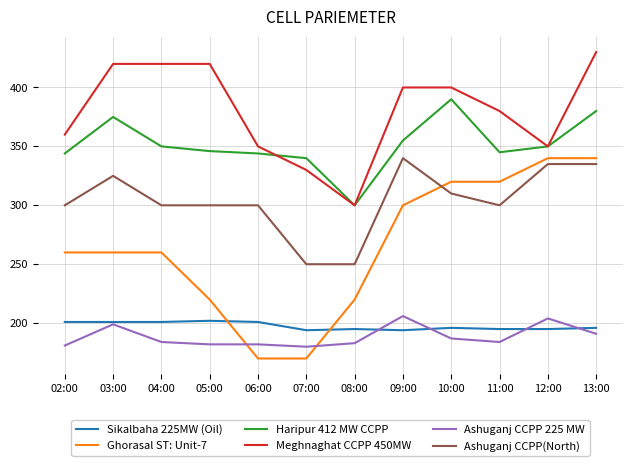

What is the maximum value shown in the chart?

430